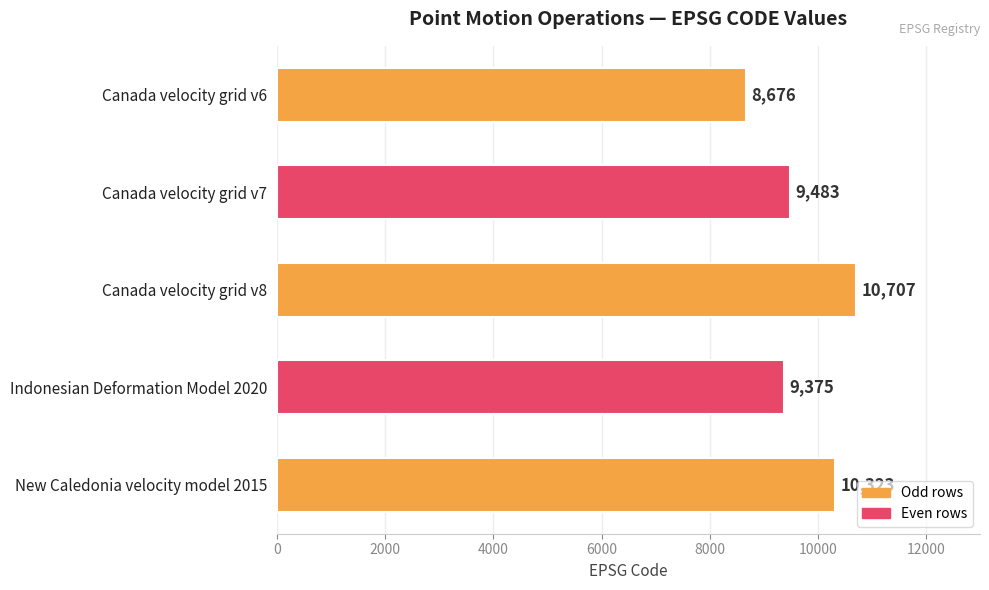

Between Canada velocity grid v6 and Indonesian Deformation Model 2020, which is larger?

Indonesian Deformation Model 2020